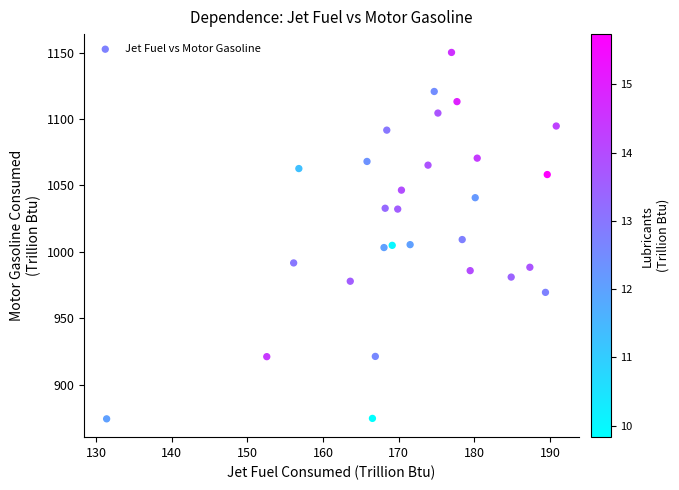

What is the range of X values (max minus min)?

59.4